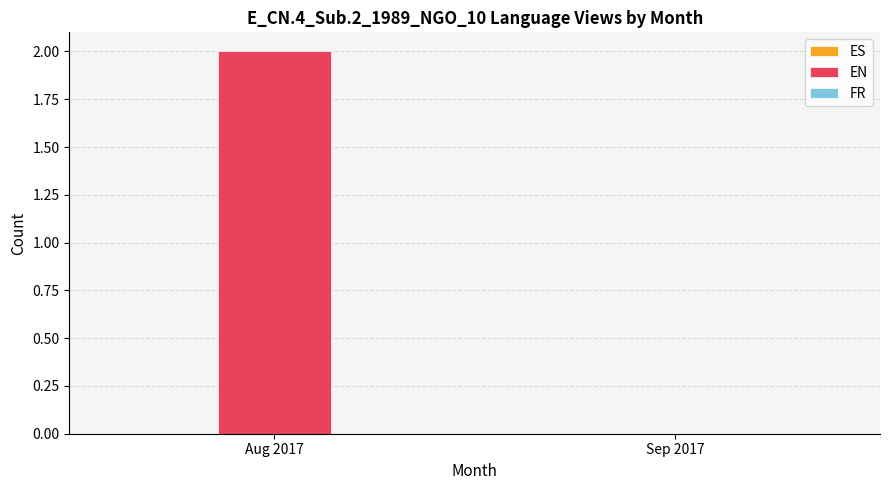

Between Aug 2017 and Sep 2017, which is larger?

Aug 2017